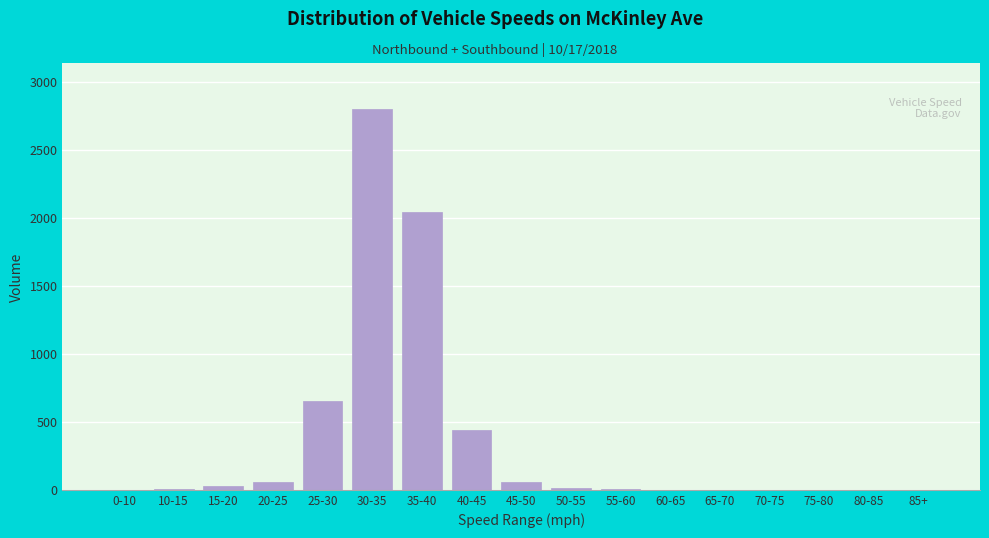

Is it true that the value at 30-35 is 2802?

True